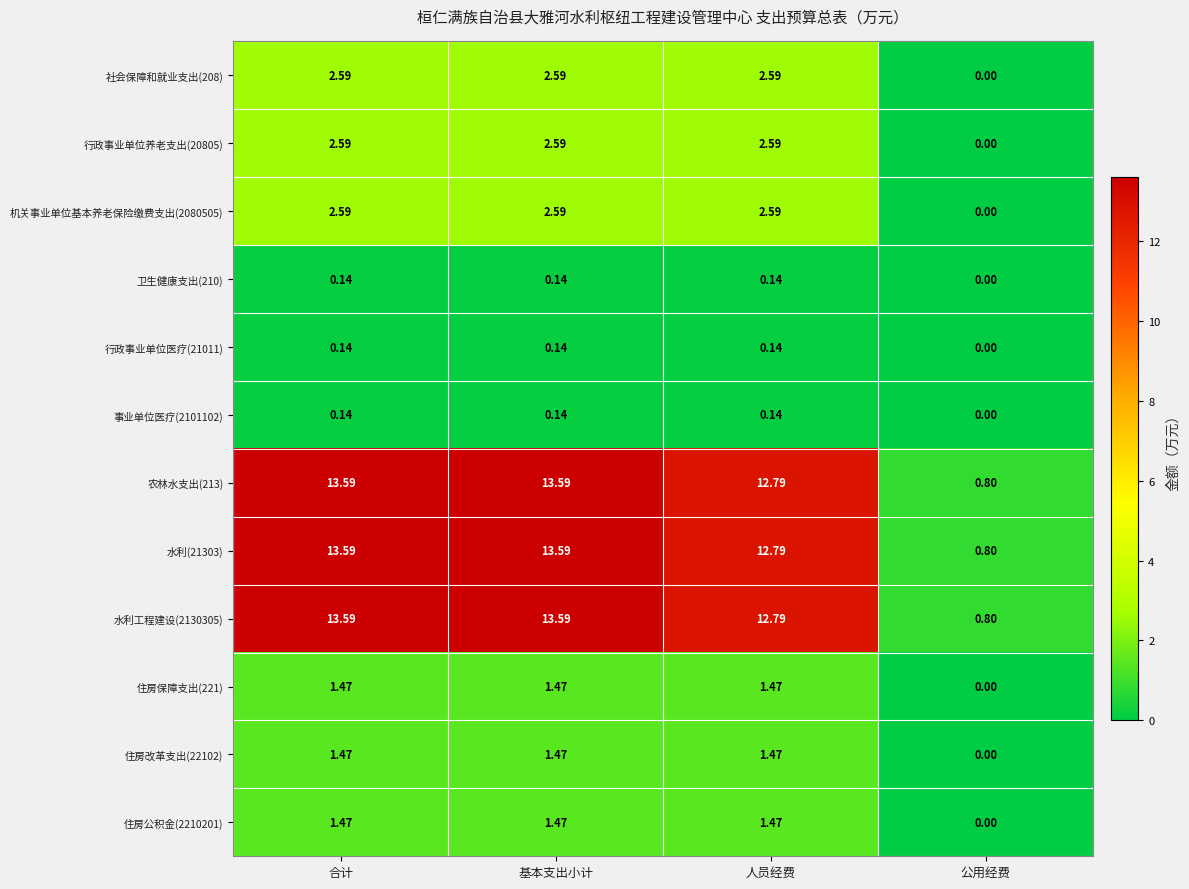

Which category has the lowest value in the 住房改革支出(22102) series?

公用经费